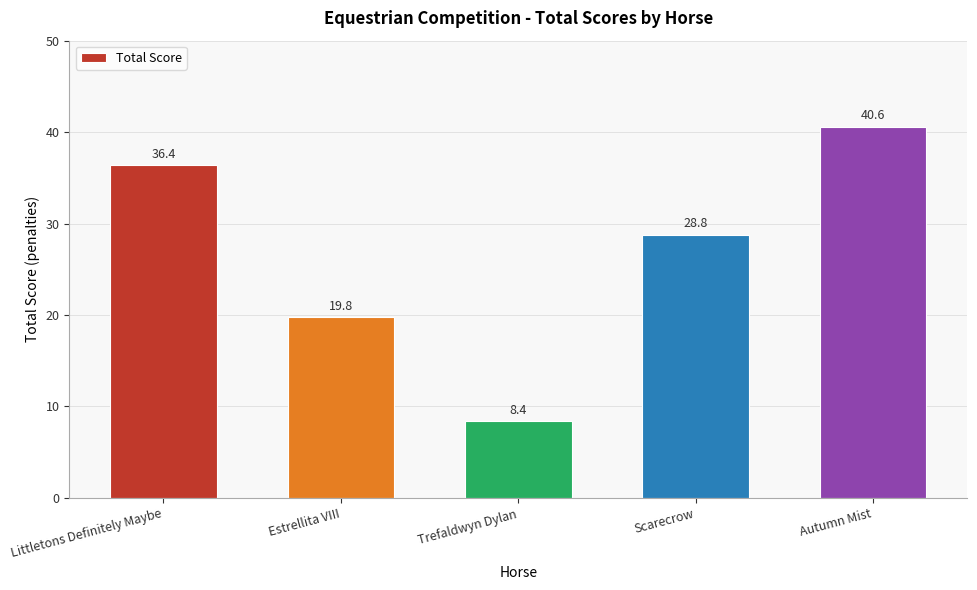

How many distinct data groups are displayed?

1